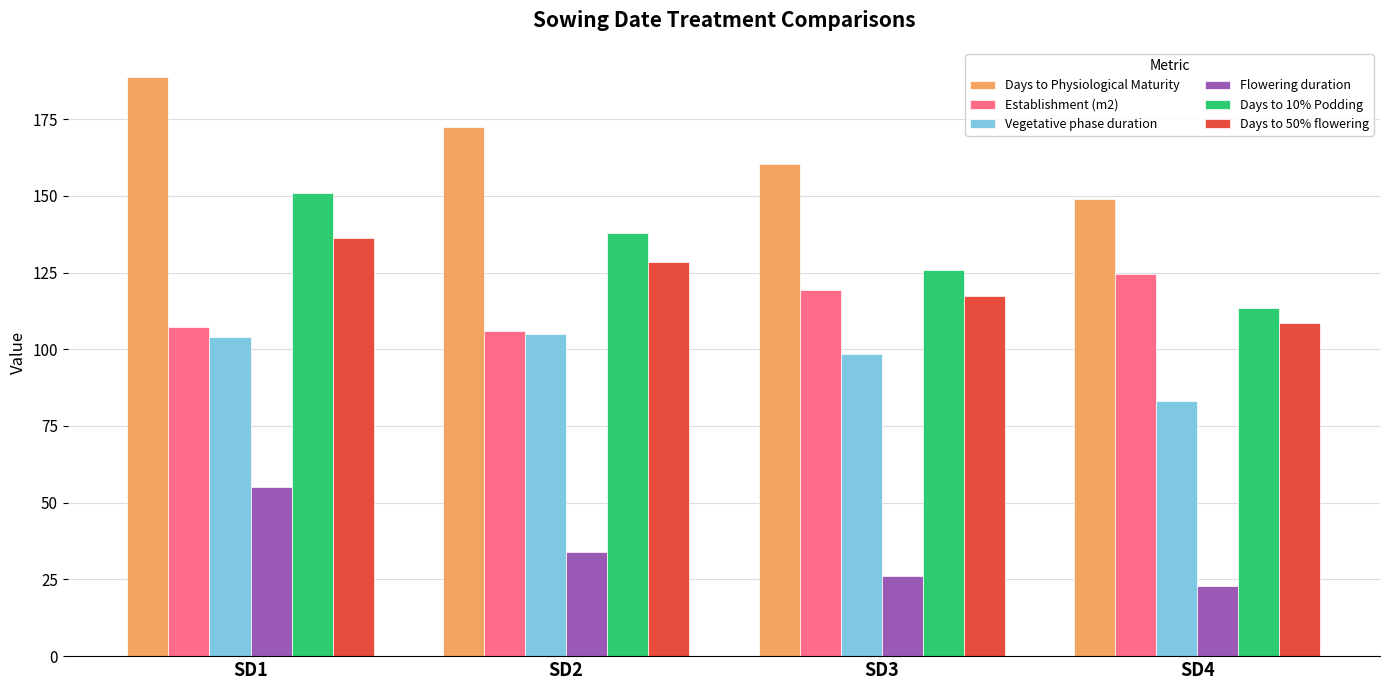

What is the minimum value for Days to 10% Podding?

113.5